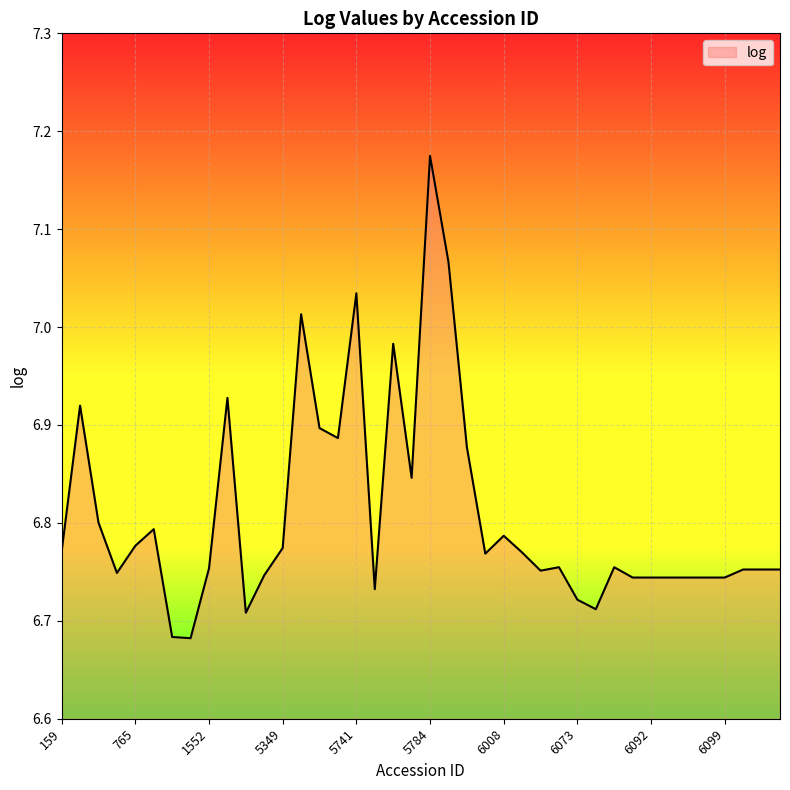

What is the difference between the maximum and minimum values?

0.5